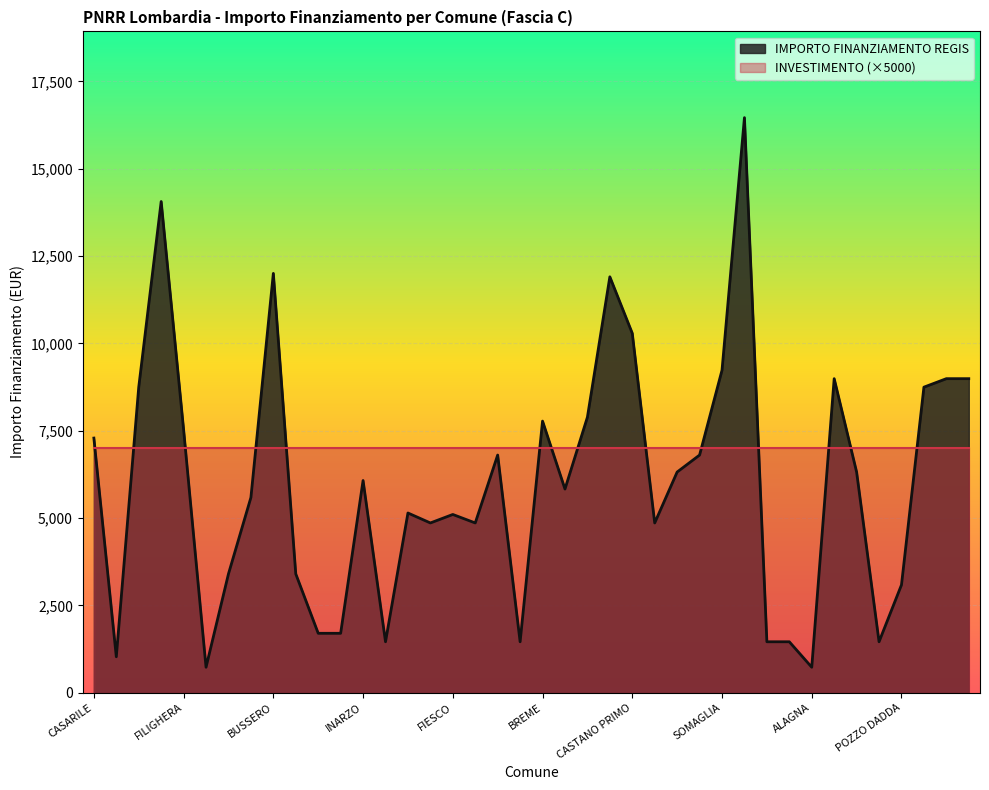

What is the average value?

6014